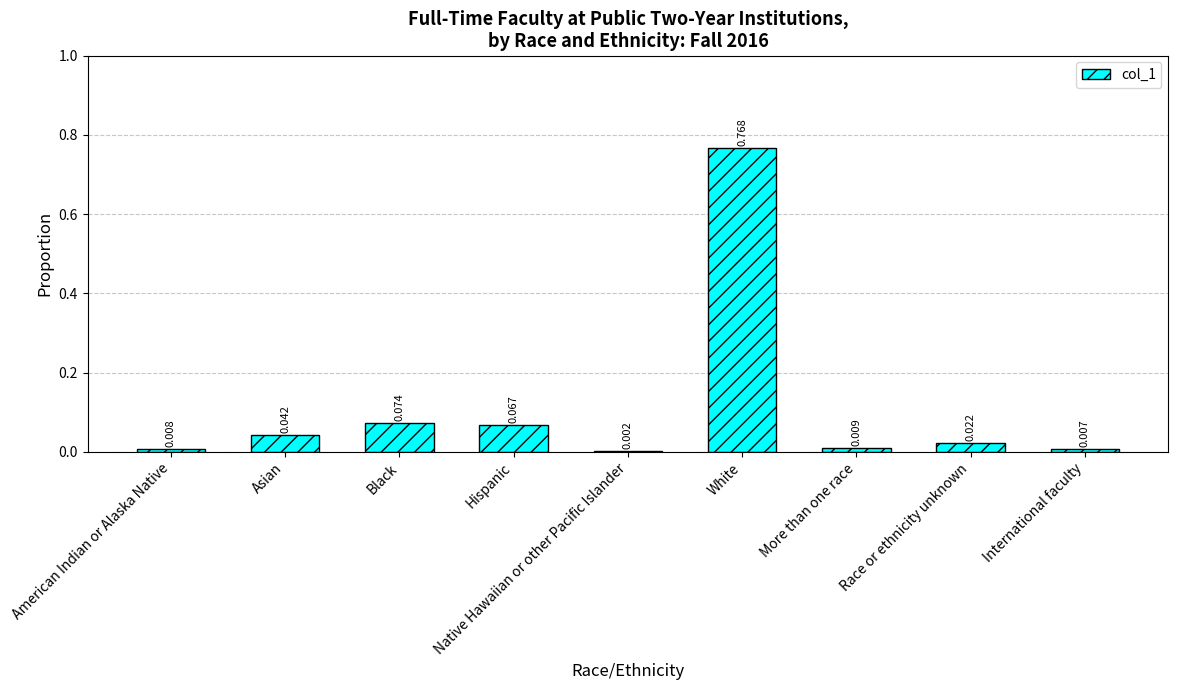

Which label corresponds to the largest value in the chart?

White